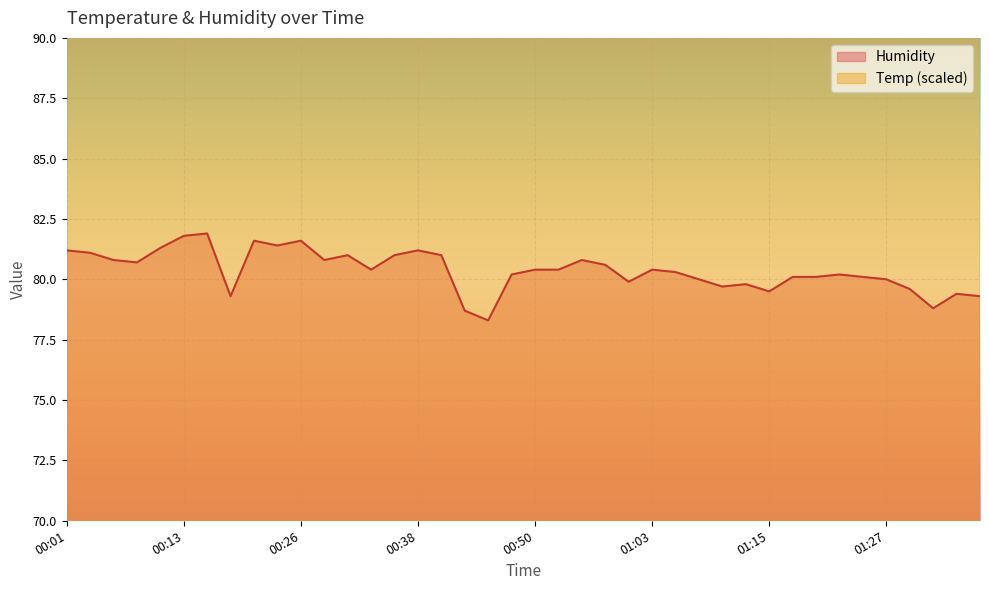

Rank the categories by Temp value from highest to lowest.

00:01, 00:26, 00:55, 00:06, 00:21, 00:23, 00:43, 00:48, 00:28, 00:33, 00:35, 00:41, 00:46, 00:50, 01:03, 00:03, 00:13, 00:16, 00:18, 00:30, 00:38, 00:53, 00:58, 01:00, 01:05, 01:10, 00:08, 00:11, 01:08, 01:32, 01:15, 01:17, 01:20, 01:22, 01:25, 01:27, 01:35, 01:37, 01:13, 01:30